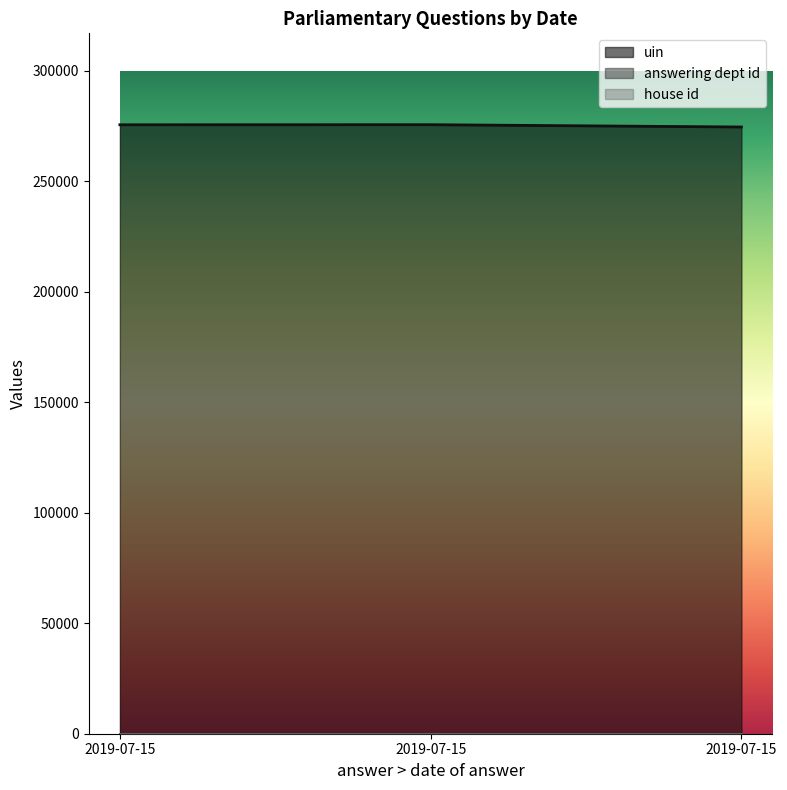

How many lines are shown in the chart?

3